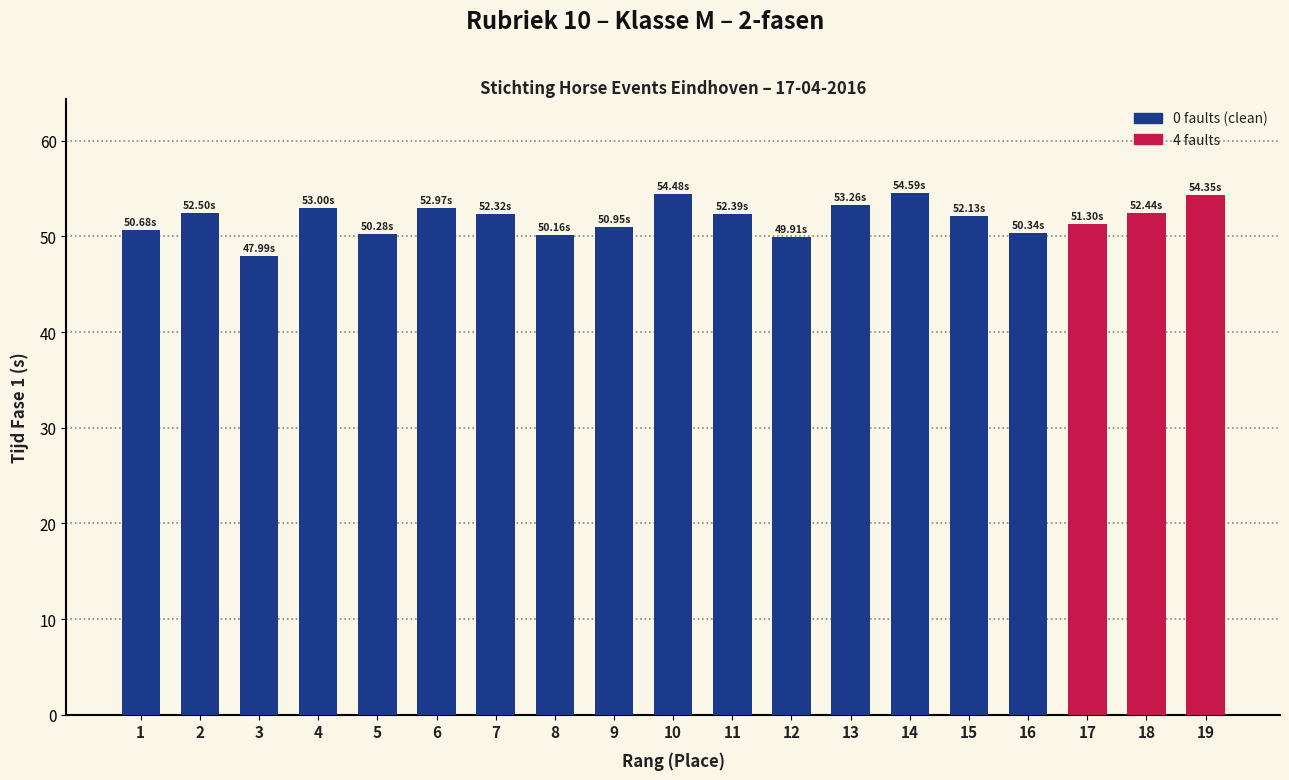

What is the change in value from 4 to 14?

+1.6